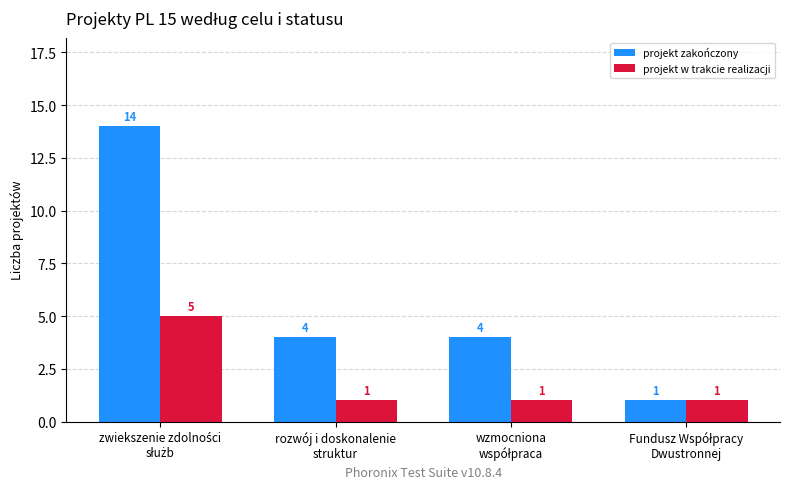

Rank the series by their maximum value, from highest to lowest.

projekt zakończony, projekt w trakcie realizacji